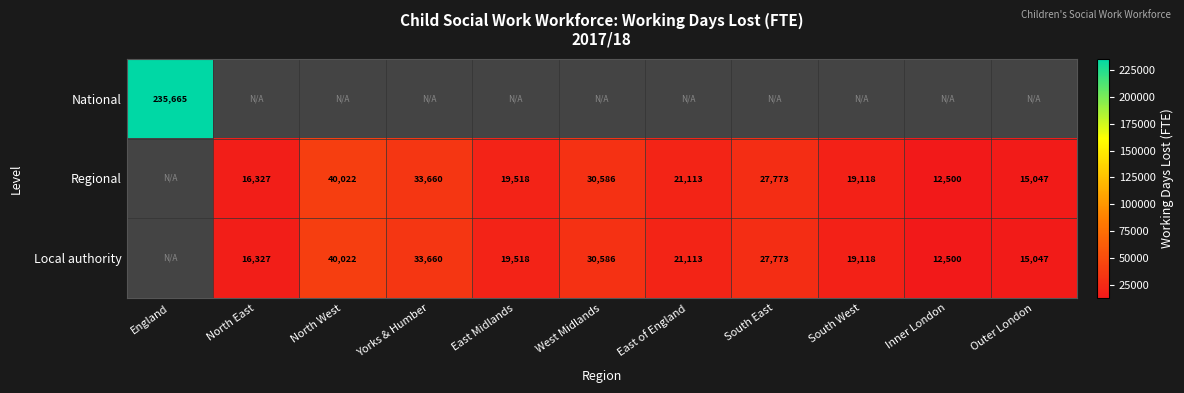

The value of Regional at Yorks & Humber is 33660. True or false?

True